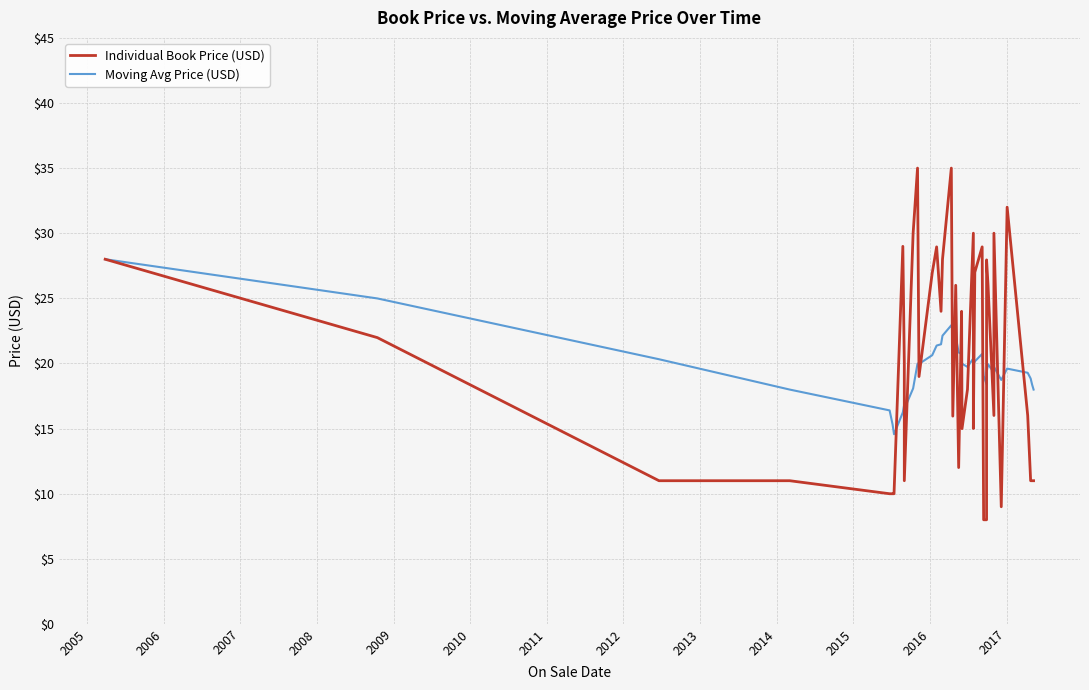

Does the chart have visible grid lines?

Yes